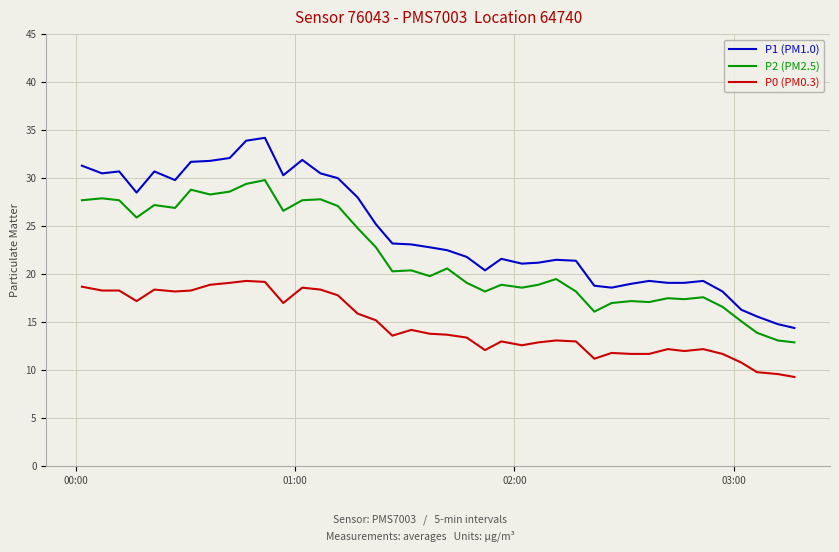

What is the minimum value shown in the chart?

9.3